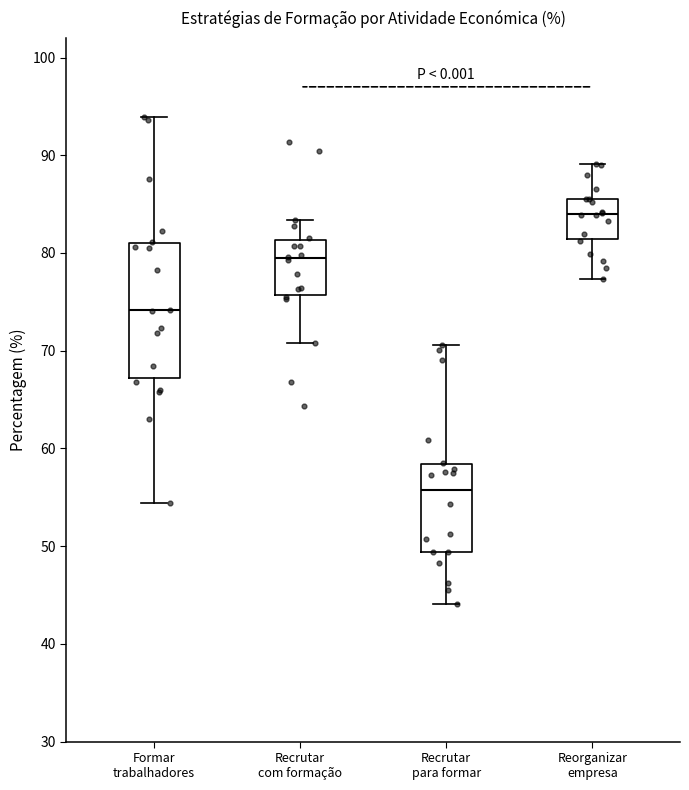

Which box is the tallest, from its lower edge to its upper edge?

Formar trabalhadores